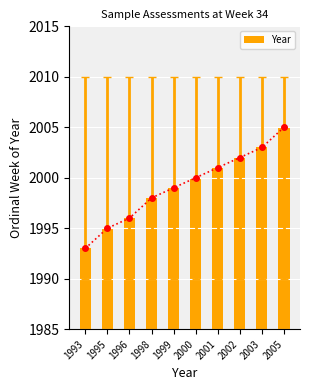

At which label does the data first exceed 2000?

2001